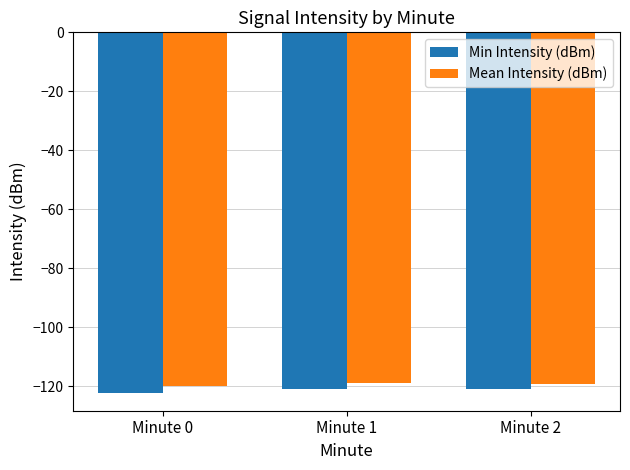

Is the value of Min Intensity (dBm) at Minute 0 greater than the value of Mean Intensity (dBm) at Minute 0?

No